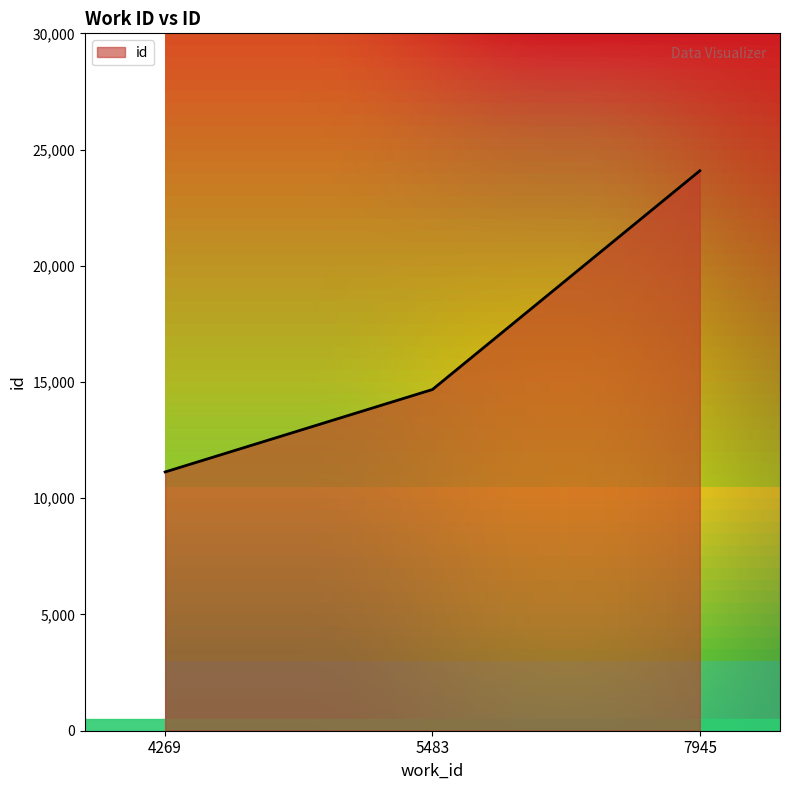

What is the smallest value displayed?

11131